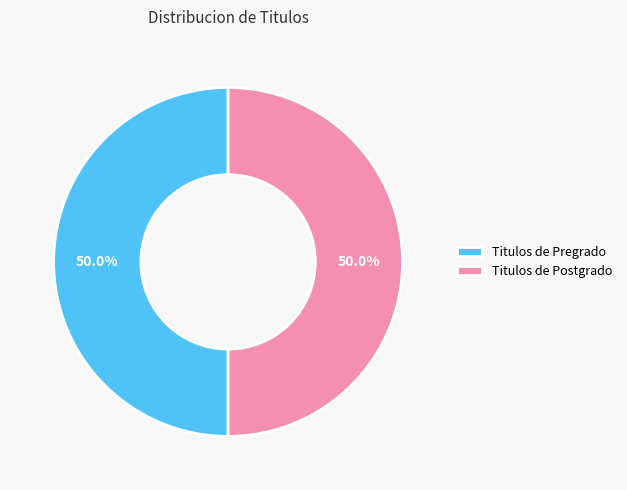

Approximately how many times larger is the value at Titulos de Postgrado compared to Titulos de Pregrado?

1.0